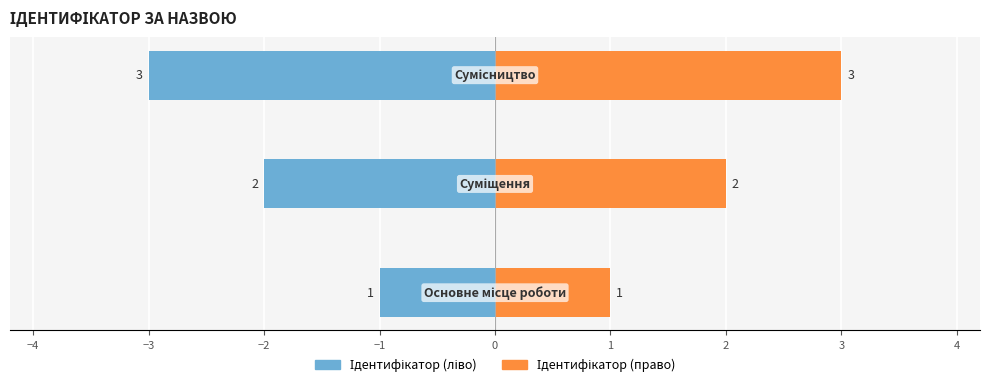

Count the number of categories in the chart.

3